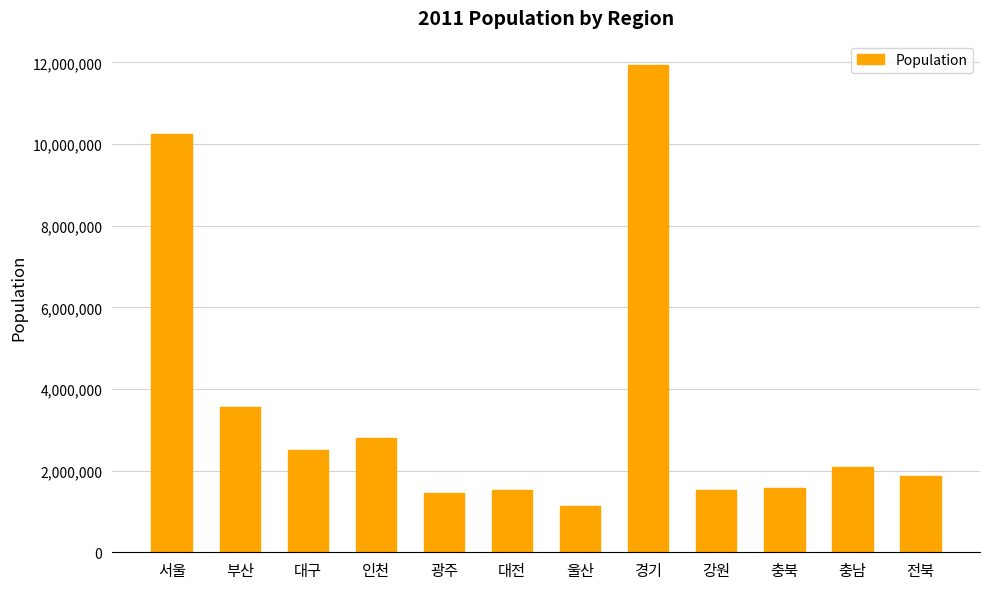

What is the average value?

3519652